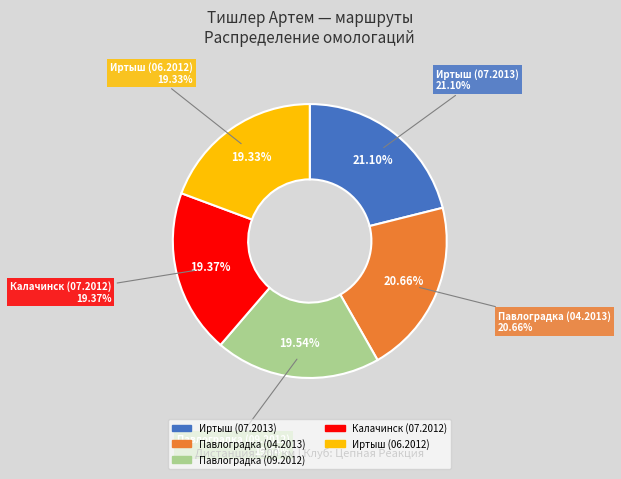

How many segments does this pie chart have?

5